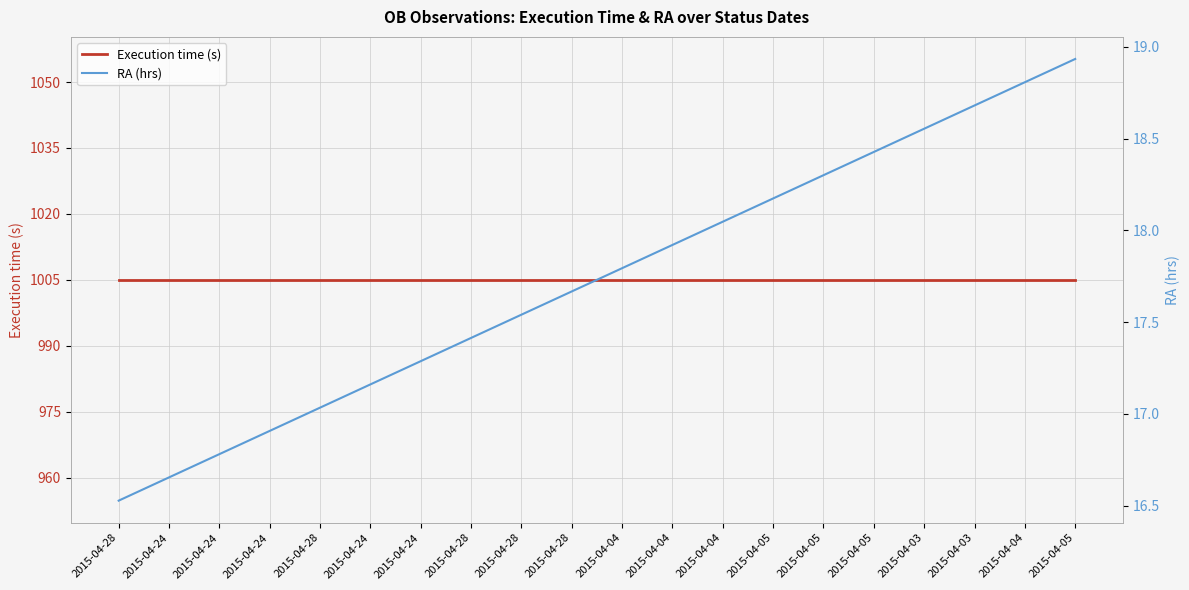

True or false: RA (hrs) and Execution time (s) cross at least once.

False